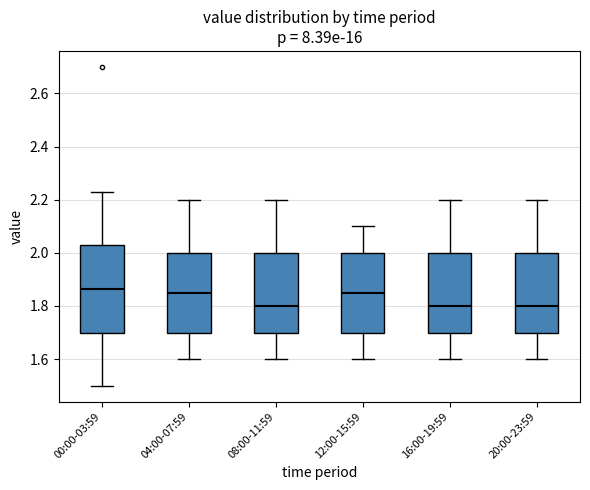

Where does the upper whisker of the box for 04:00-07:59 end on the y-axis? The values are not printed on the chart, so give them approximately, as read against the axis.

2.20